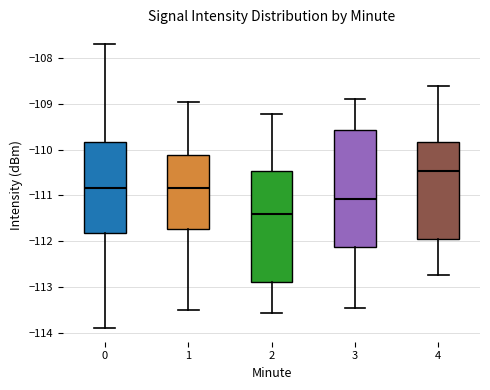

Reading left to right, read every box against the y-axis: the position of its median line, the range the box covers, and the ends of its whiskers. The values are not printed on the chart, so give them approximately, as read against the axis.

0: median -110.8, box -111.8 to -109.8, whiskers -113.9 to -107.7
1: median -110.8, box -111.7 to -110.1, whiskers -113.5 to -109.0
2: median -111.4, box -112.9 to -110.5, whiskers -113.6 to -109.2
3: median -111.1, box -112.1 to -109.6, whiskers -113.5 to -108.9
4: median -110.5, box -112.0 to -109.8, whiskers -112.7 to -108.6